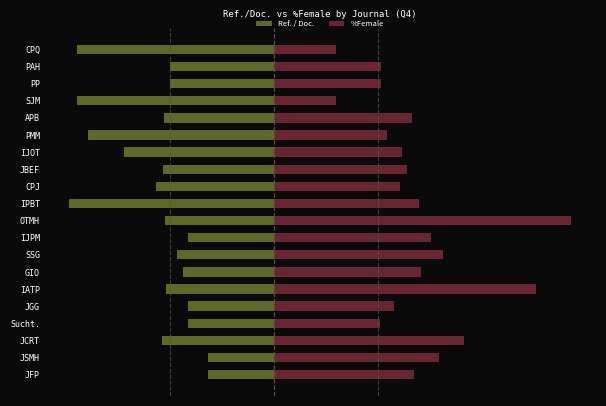

What is the average value of the %Female series?

37.0